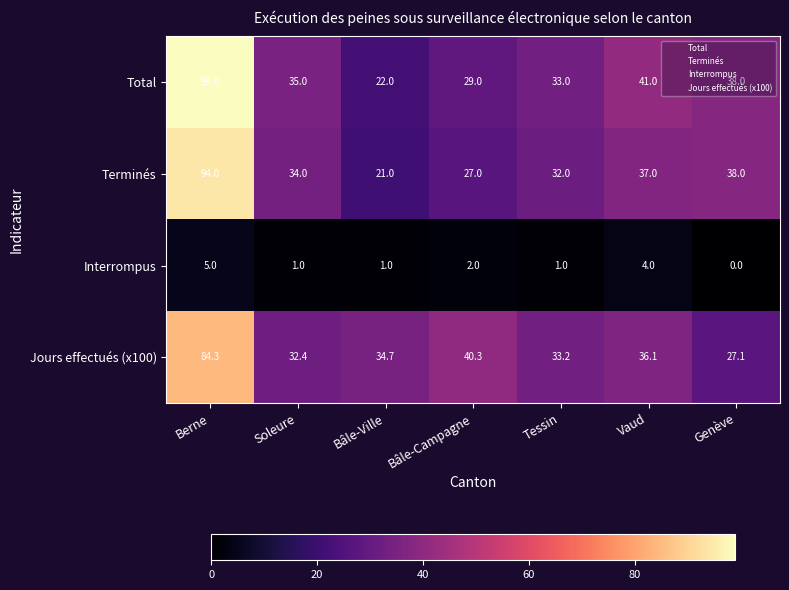

Which series has the largest total across all categories?

Total